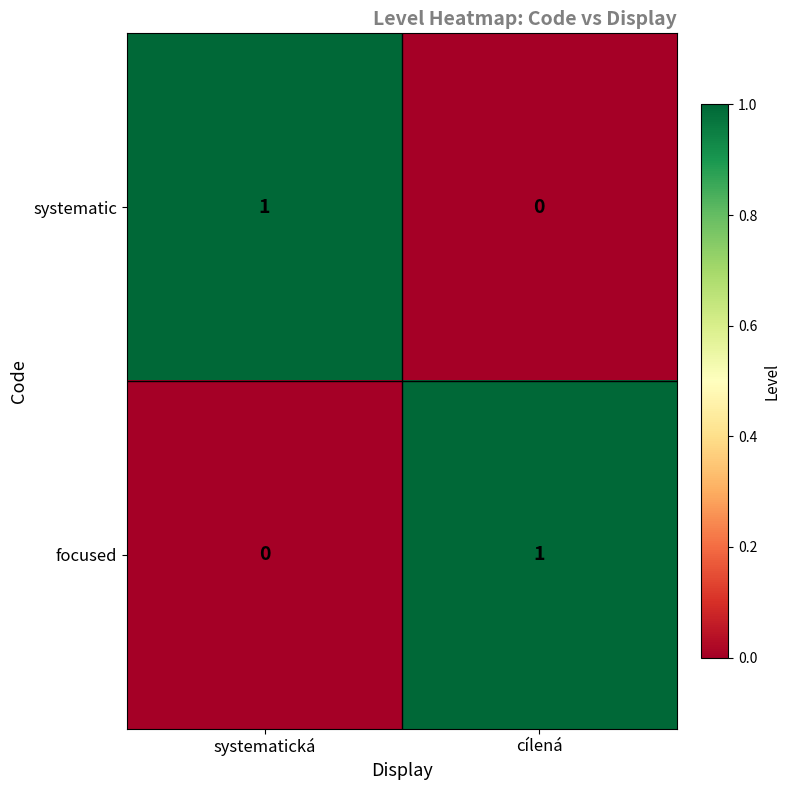

The value of focused at cílená is 1. True or false?

True